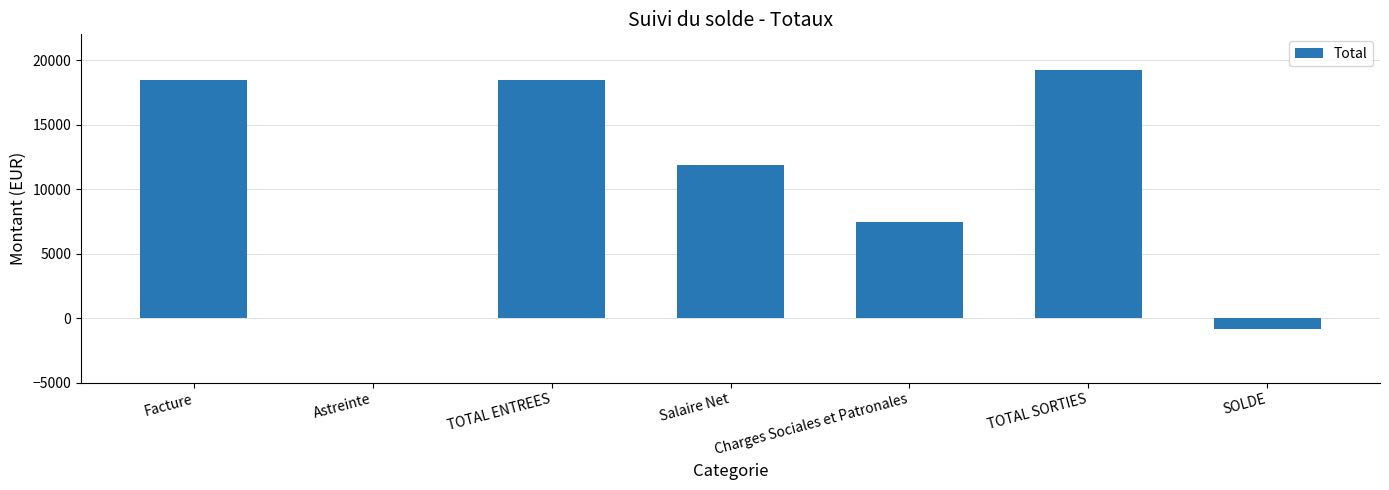

Count the number of data series in this chart.

1